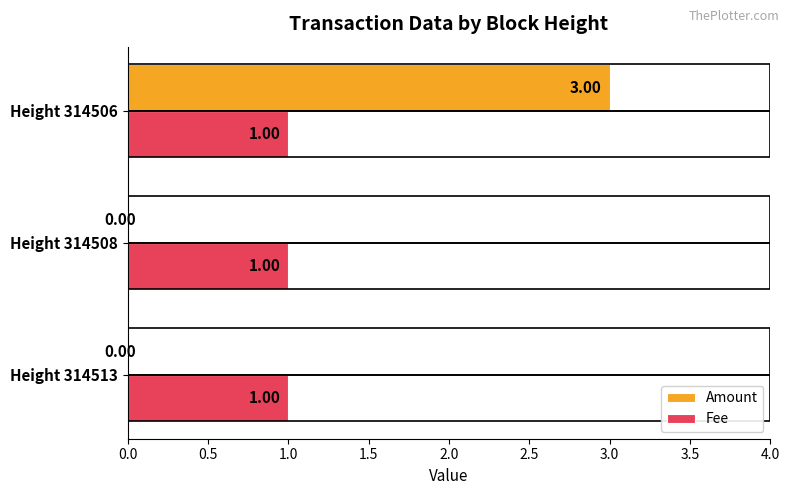

Which series changed the most between Height 314513 and Height 314506?

Amount